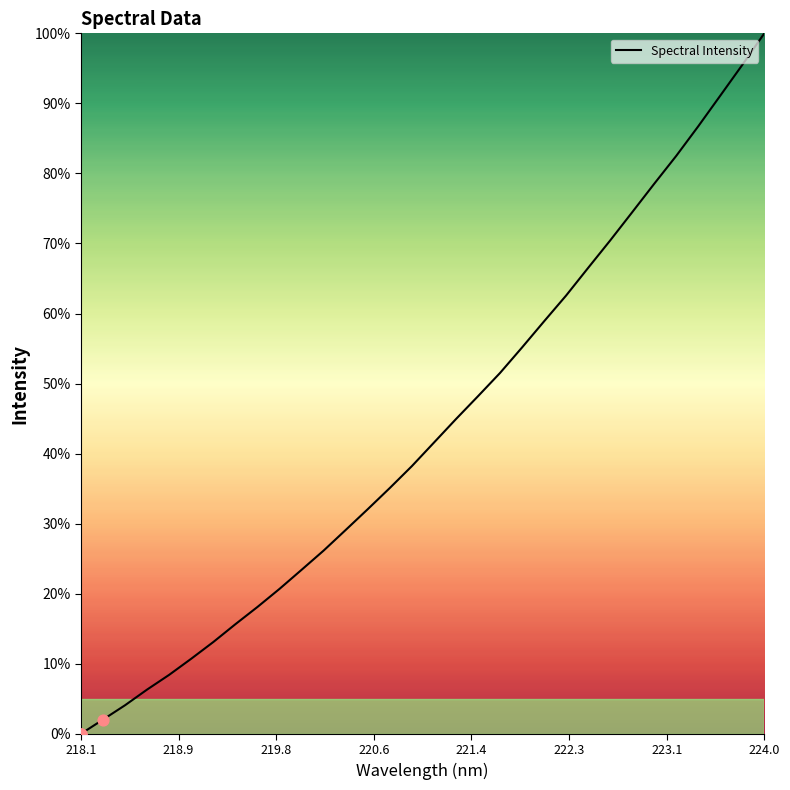

What is the difference between the maximum and minimum values?

100.0